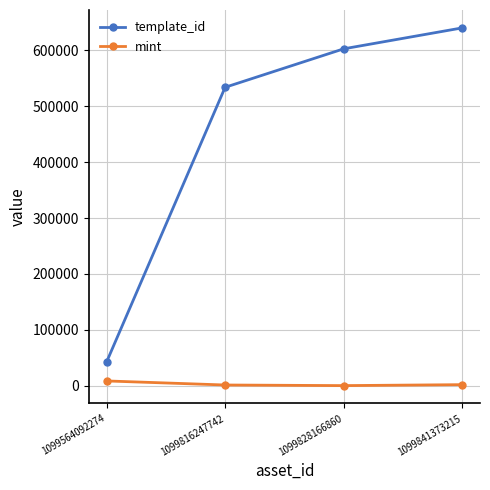

Rank the series at 1099816247742 from lowest to highest value.

mint, template_id